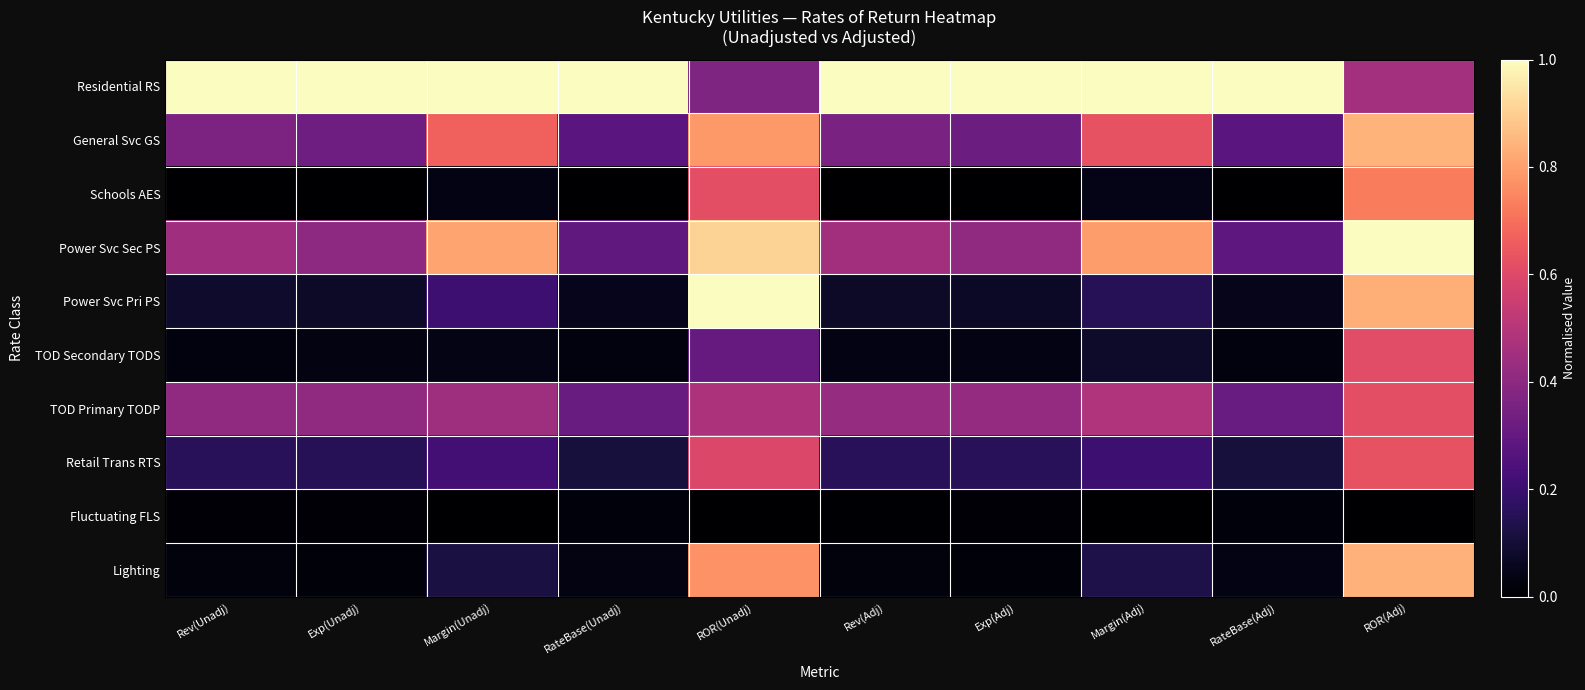

Which has a higher value, Exp(Adj) or Margin(Adj)?

Exp(Adj)